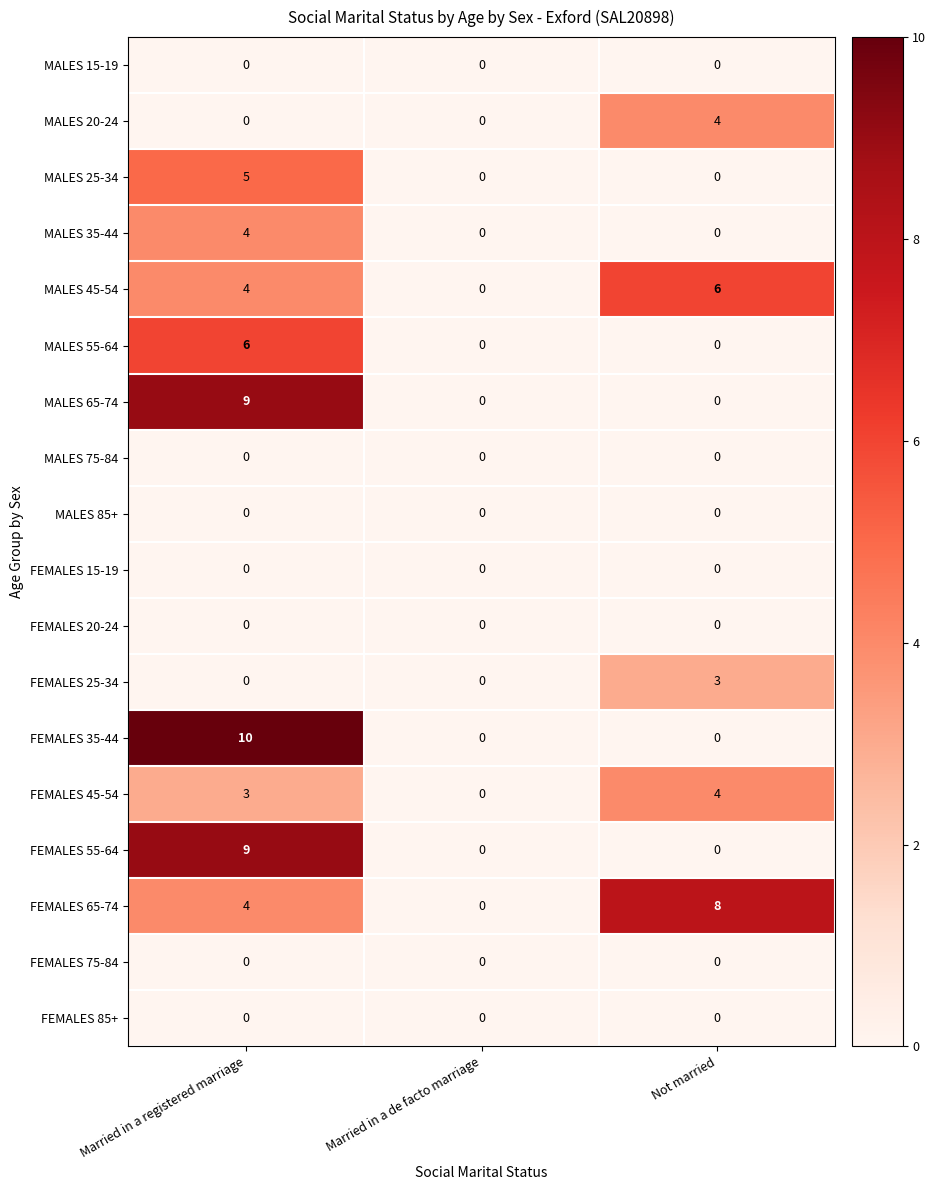

Which series has the widest spread of values?

FEMALES 35-44